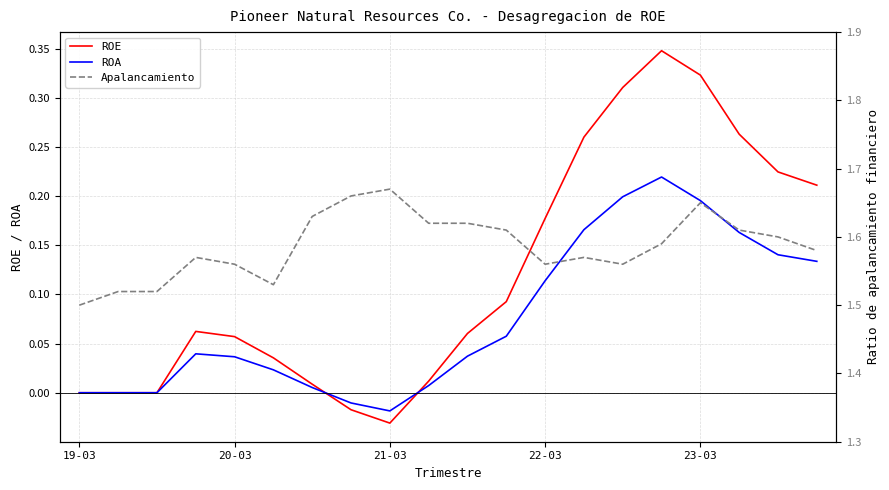

Which category has the lowest value in the ROE series?

21-03